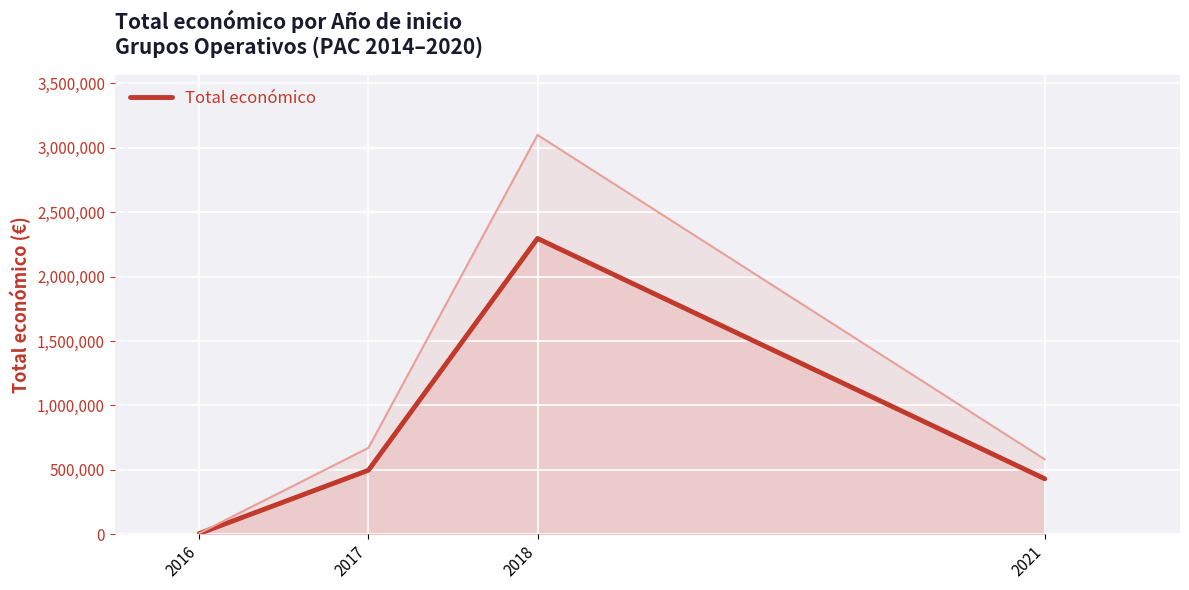

Which label corresponds to the smallest value in the chart?

2016